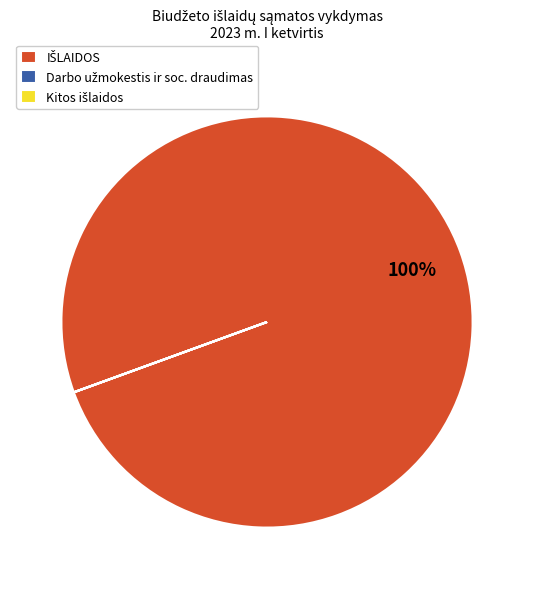

Is there a majority slice in this chart?

Yes